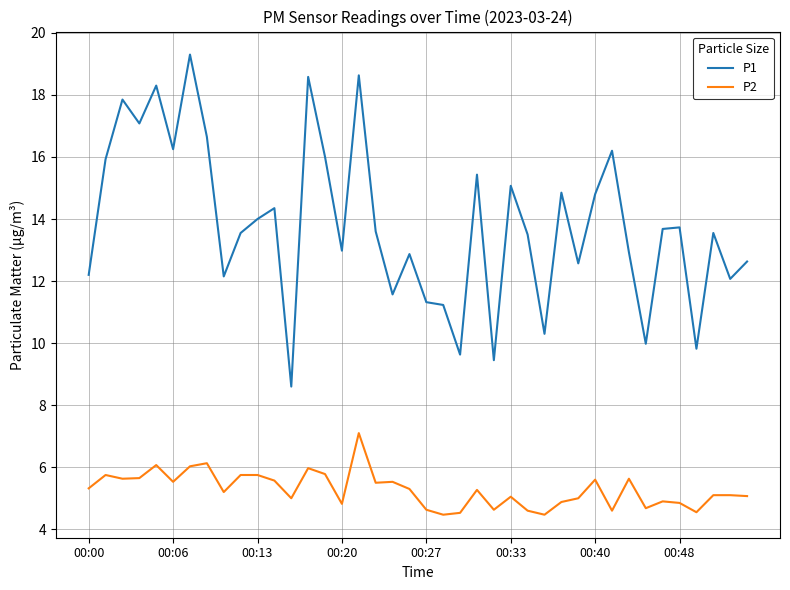

Rank the series by their average value, from lowest to highest.

P2, P1